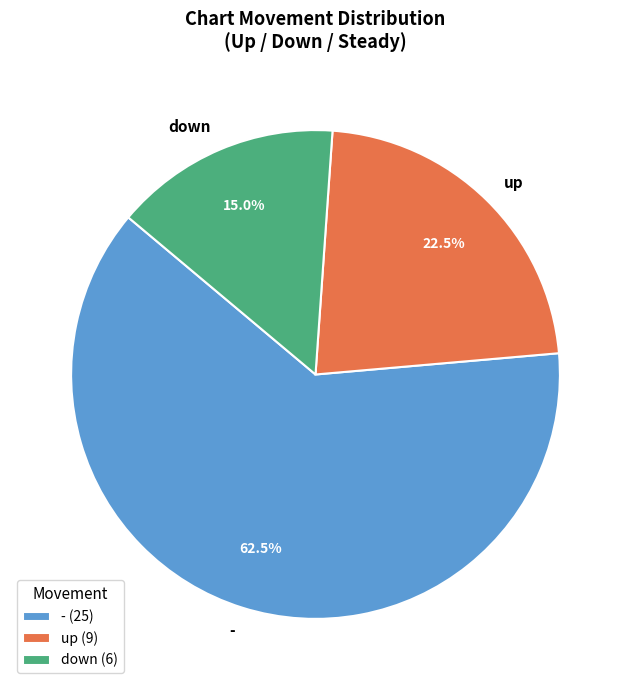

Does any single category account for the majority?

Yes